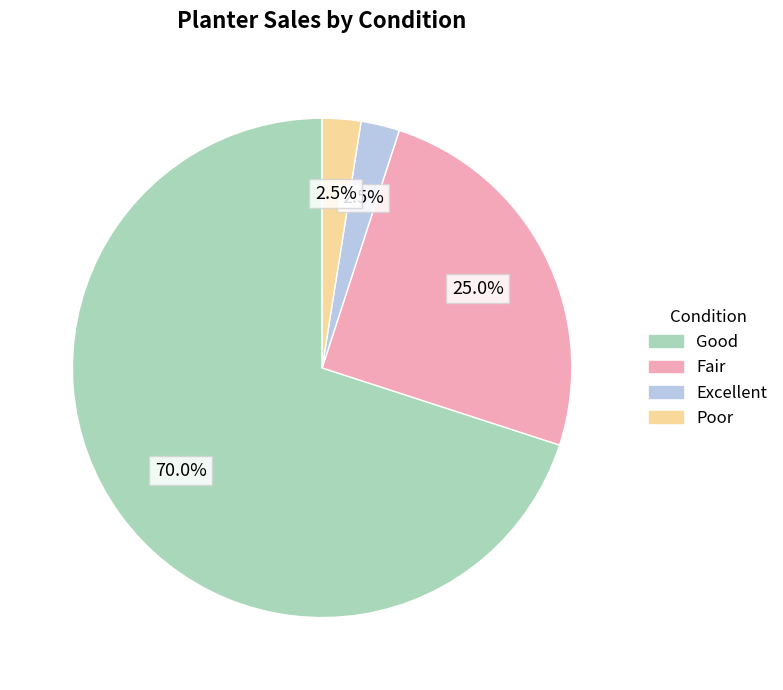

Count the number of slices in the pie.

4